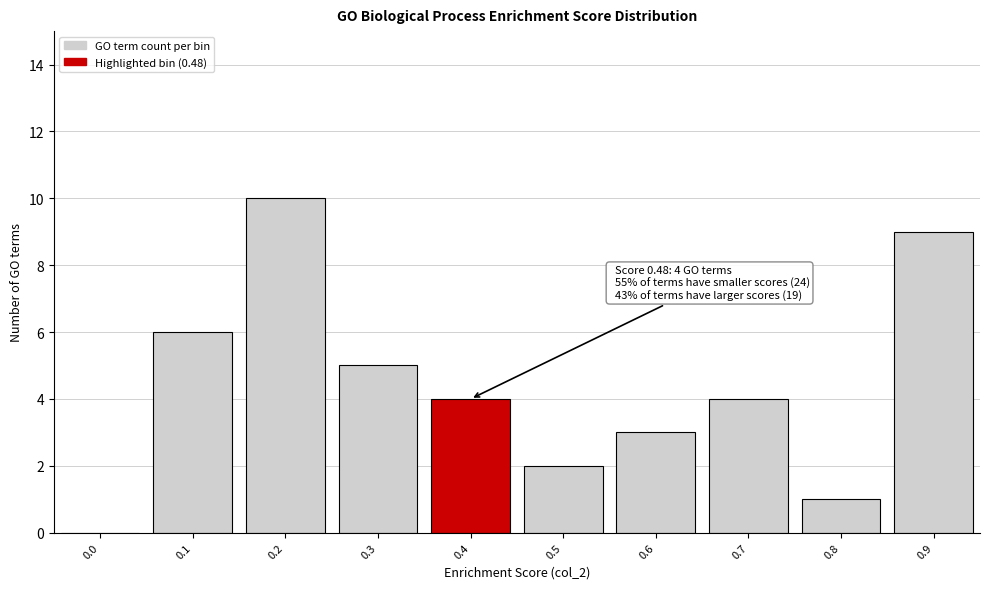

Reading right to left, transcribe all the data shown in this chart.

0.9=9	0.8=1	0.7=4	0.6=3	0.5=2	0.4=4	0.3=5	0.2=10	0.1=6	0.0=0